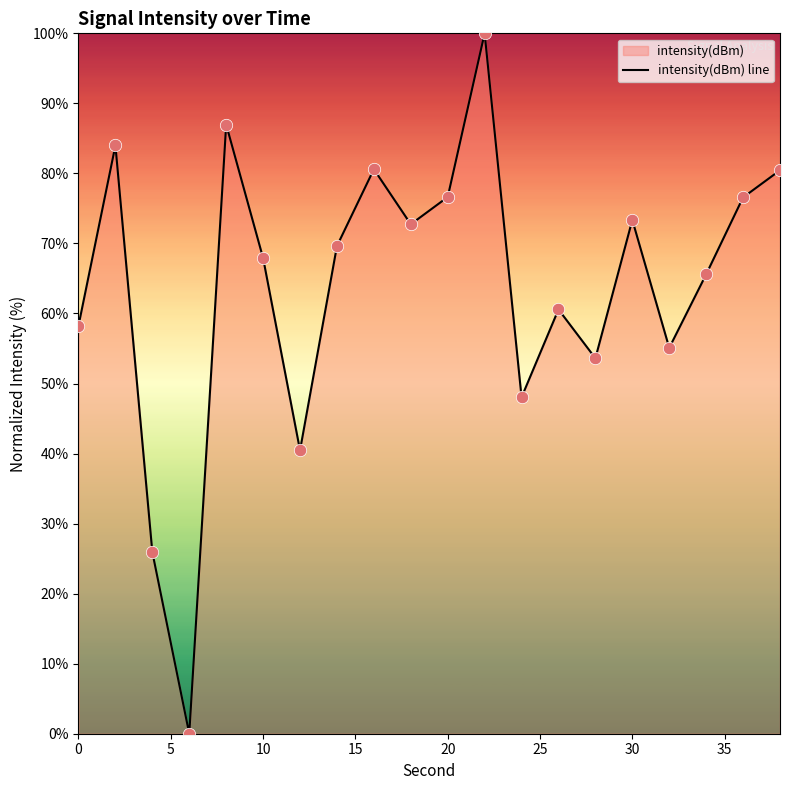

What is the greatest value displayed?

100.0